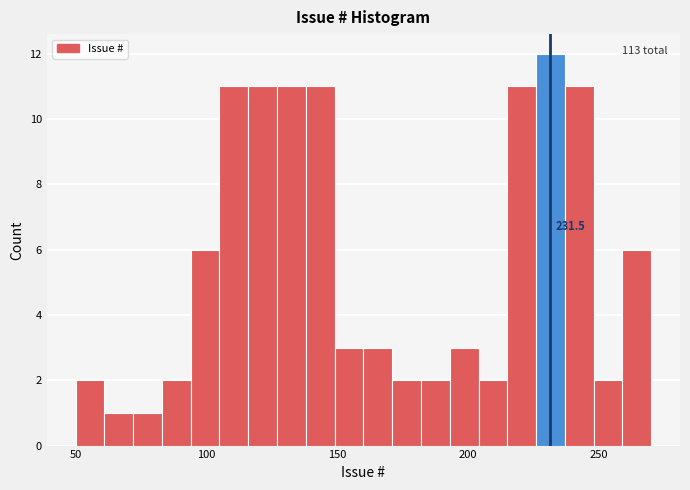

Read against the x-axis, roughly where is the centre of the tallest bar?

230